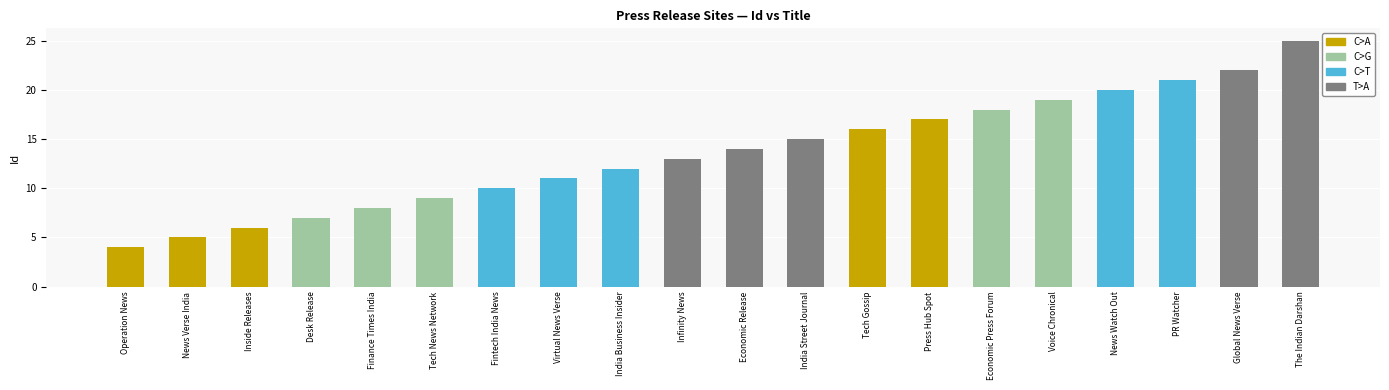

Are the bars horizontal?

No